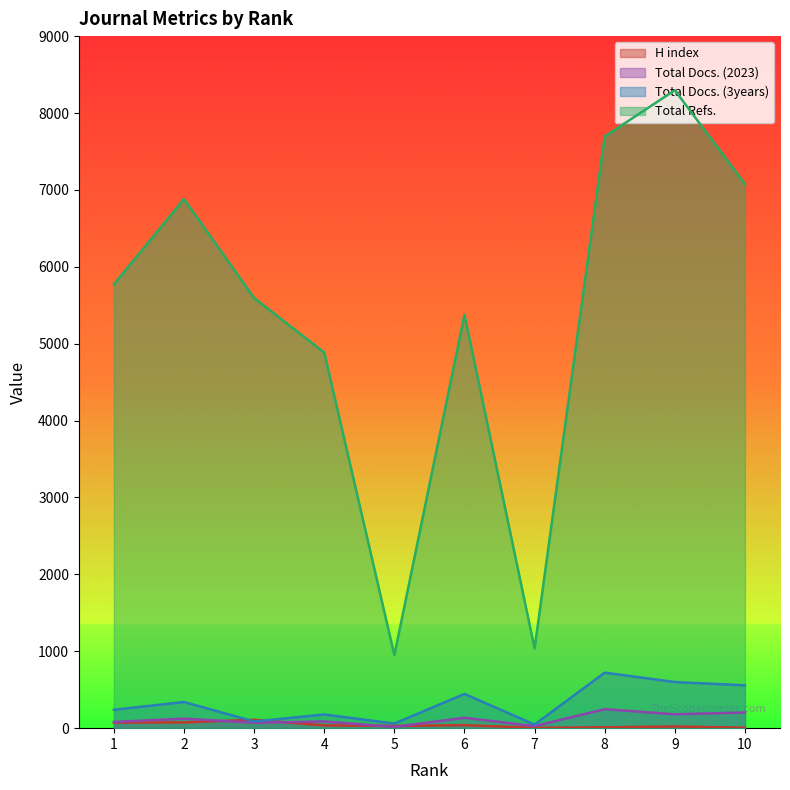

What are all the series names shown in the legend?

H index, Total Docs. (2023), Total Docs. (3years), Total Refs.